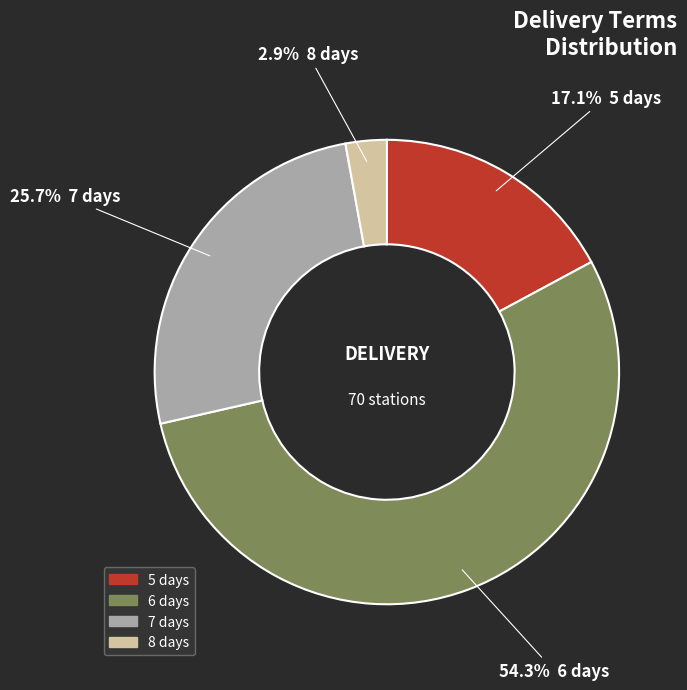

Is there a majority slice in this chart?

Yes